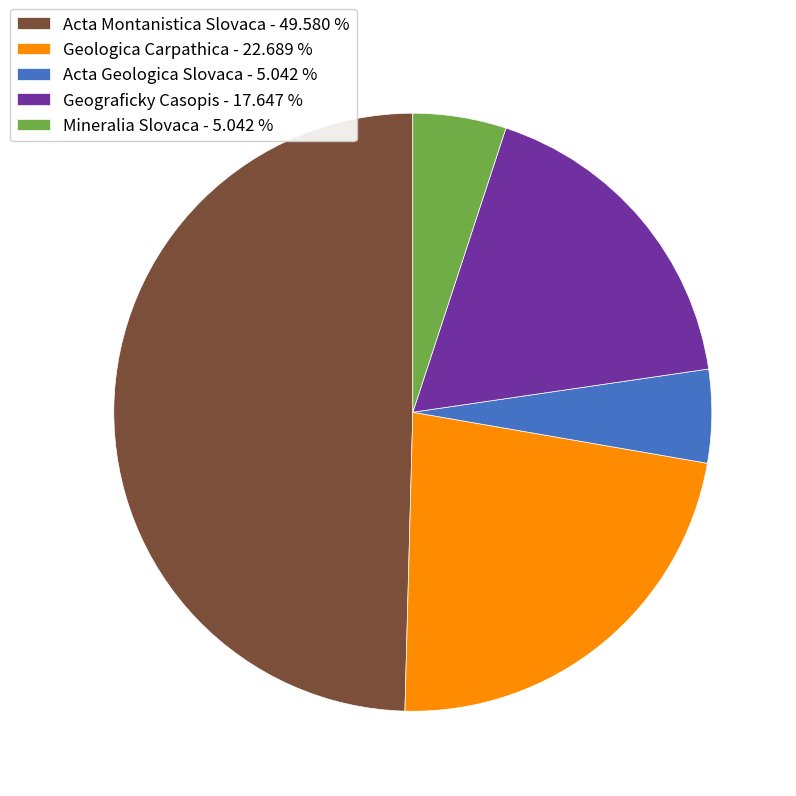

True or false: Geologica Carpathica accounts for 23% of the total.

True